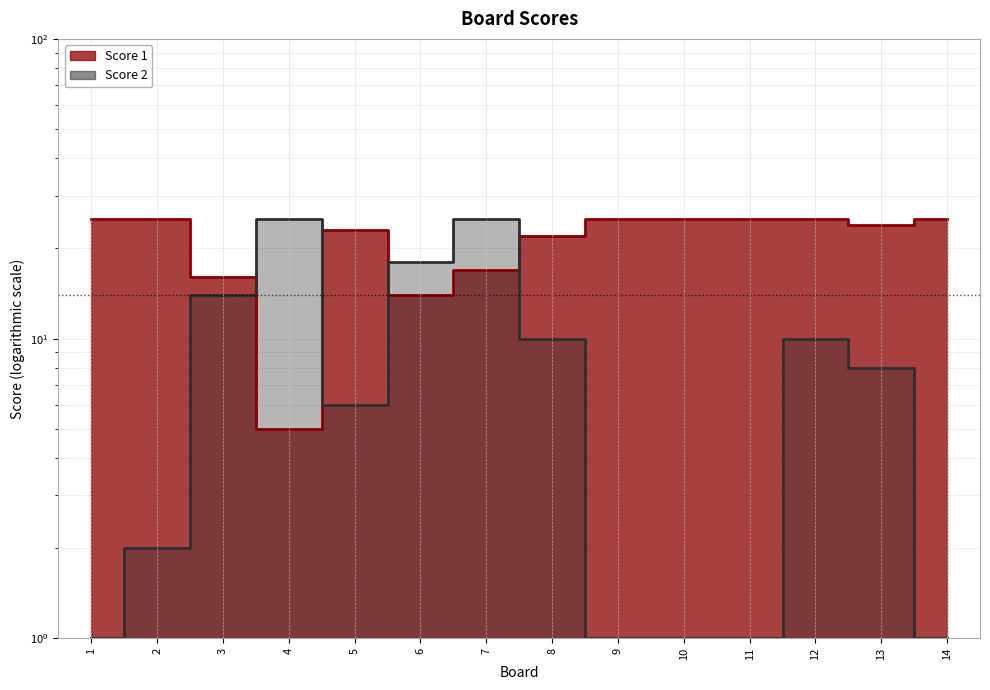

Is it true that Score 2 equals 2 at 1?

False